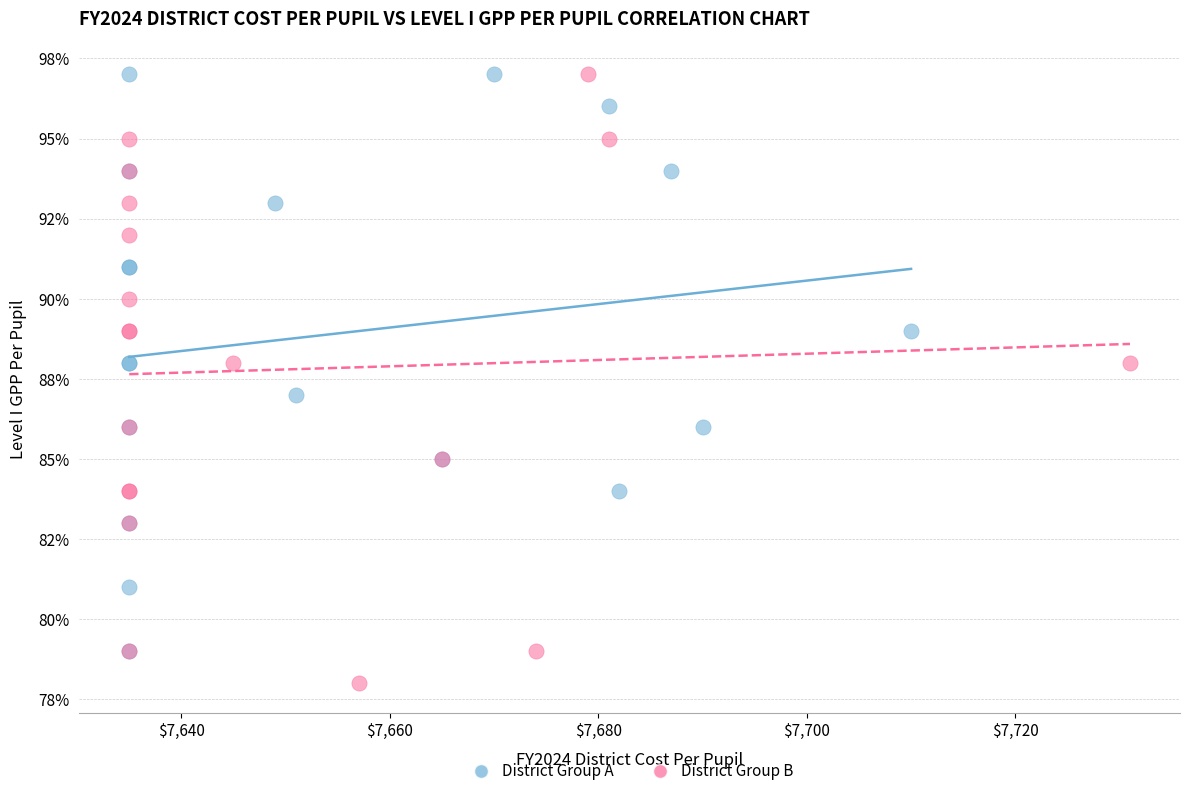

What are all the series names shown in the legend?

District Group A, District Group B